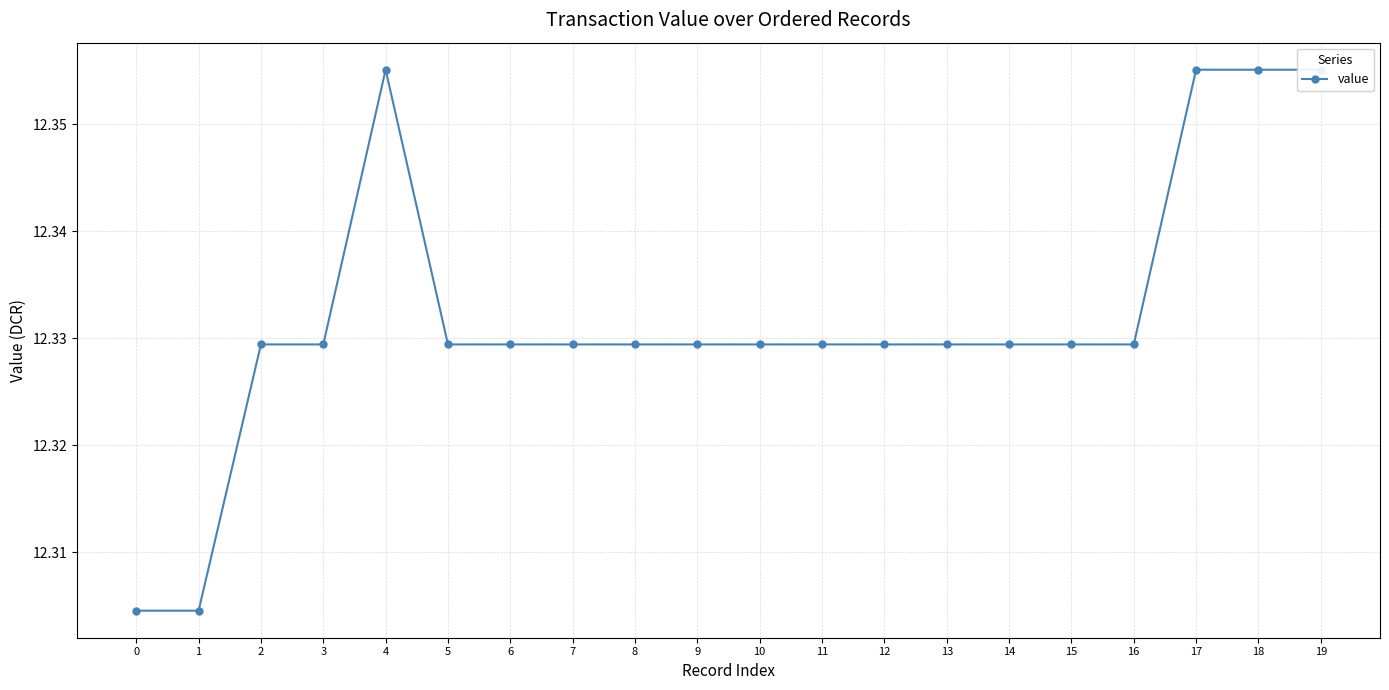

At which category does the data reach its first local valley?

6